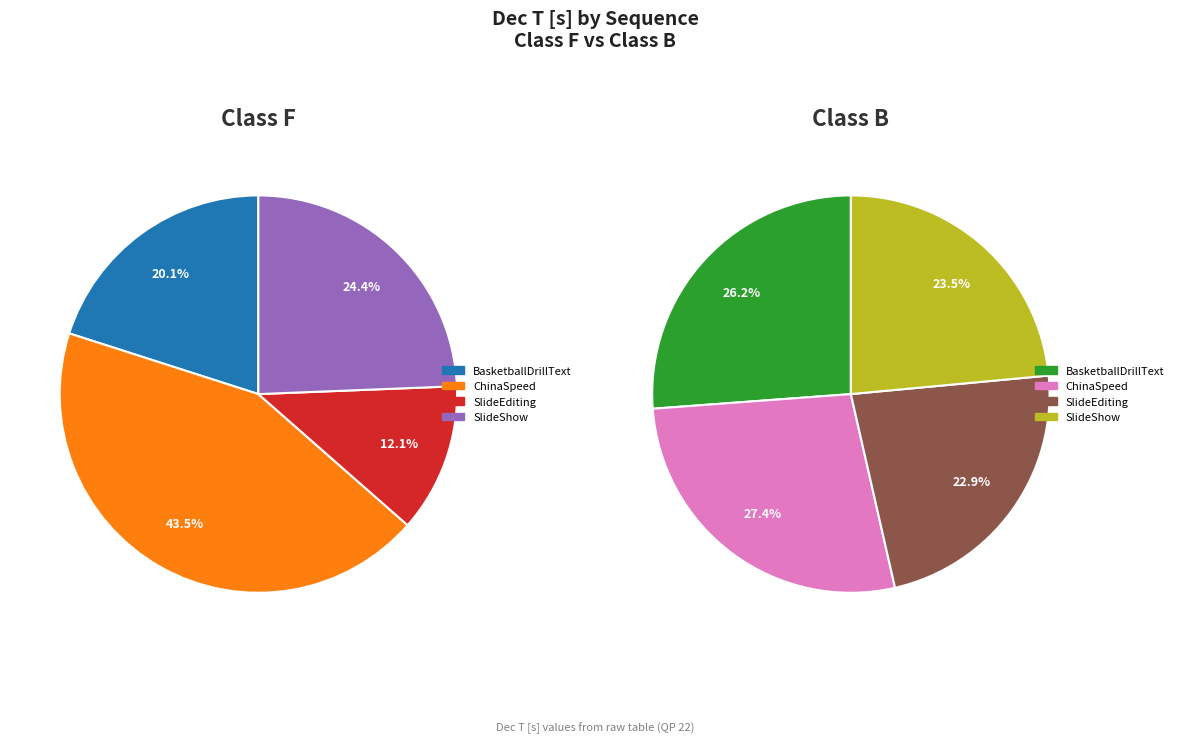

Is it true that ChinaSpeed is 17% of the pie?

False